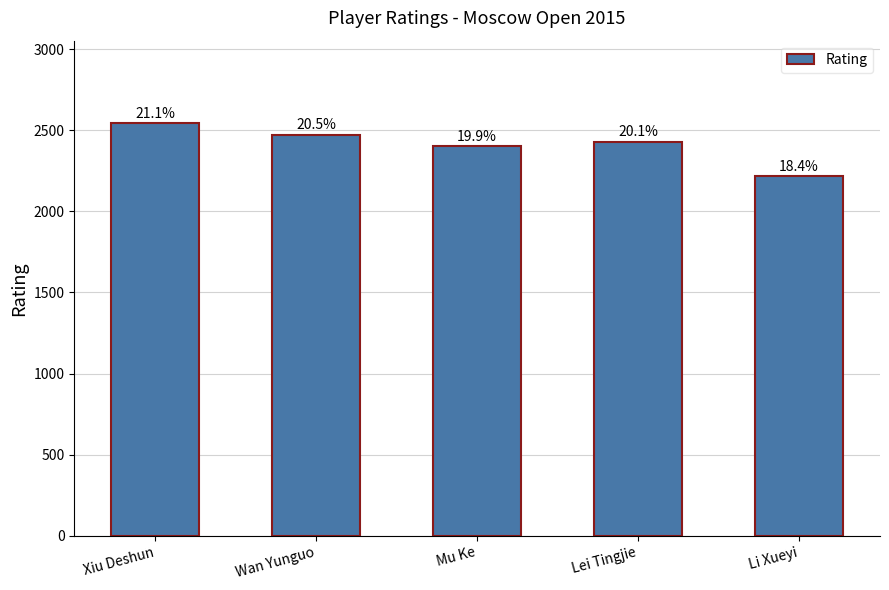

Does the chart contain any negative values?

No